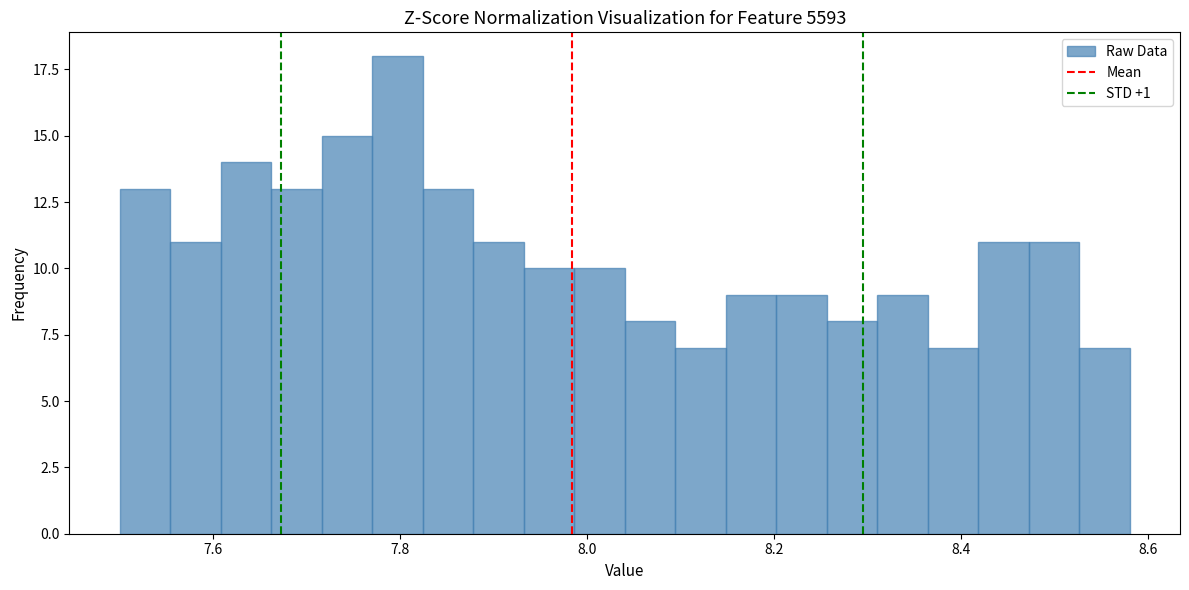

Around what value on the x-axis is the tallest bar? Give the approximate position of its centre, as read against the axis.

7.80